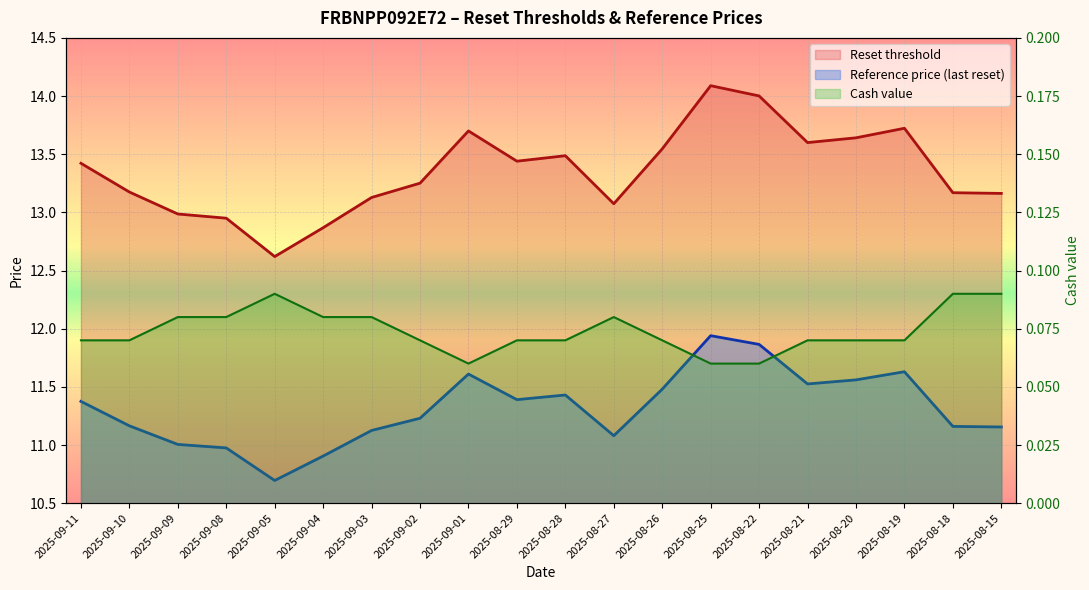

How many values in the Reference price (last reset) series are below 11?

3